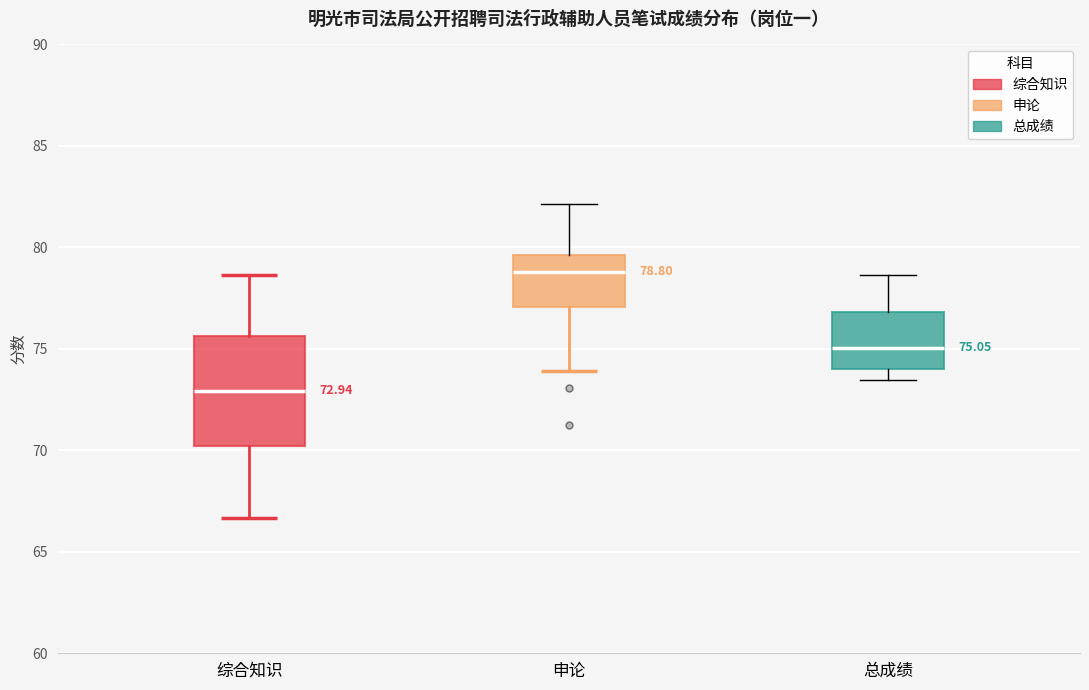

Comparing the boxes themselves (not the whiskers), which one is the tallest?

综合知识